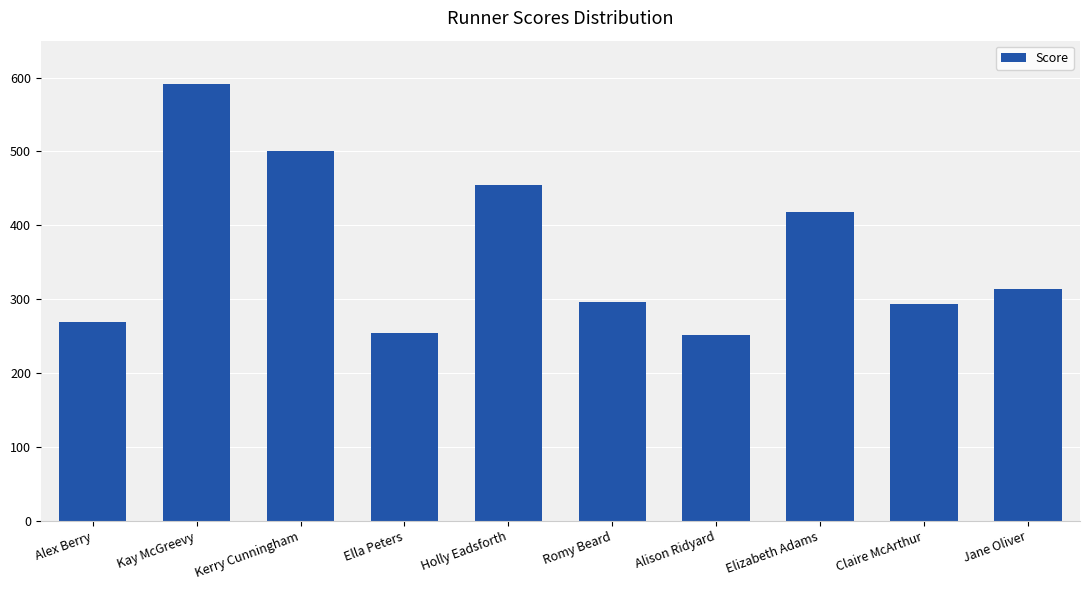

What is the value of the 10th bar from the left?

314